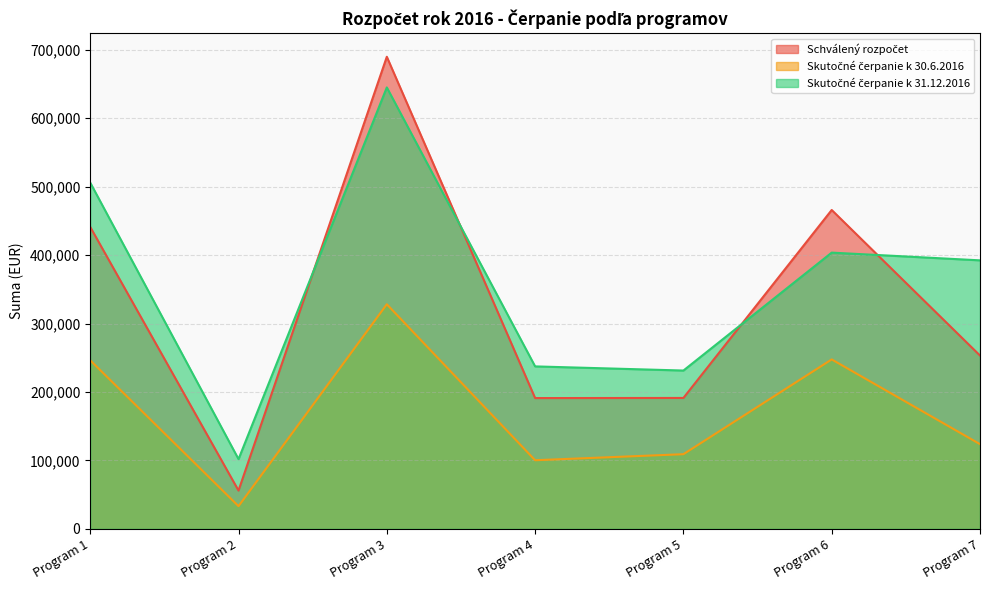

At which label is Skutočné čerpanie k 31.12.2016 closest to 373390?

Program 7